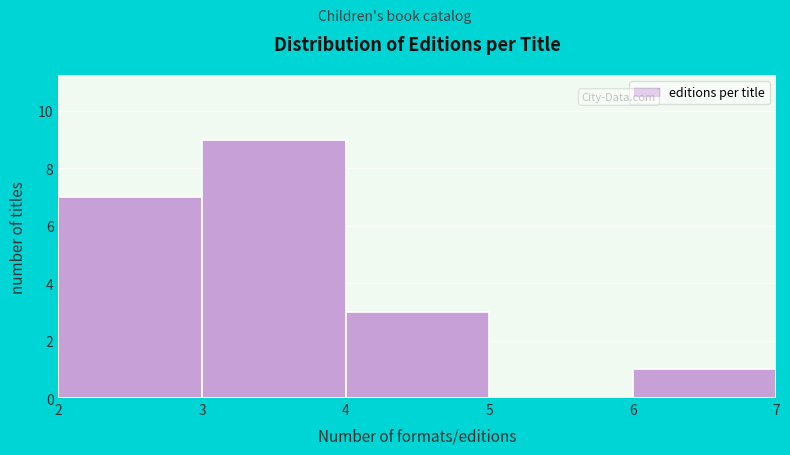

What is the height of the bar covering 6 to 7 on the x-axis? The values are not printed on the chart, so give them approximately, as read against the axis.

1